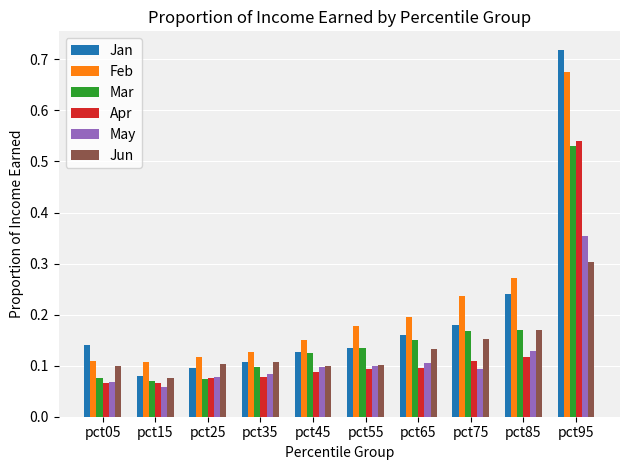

At how many categories does at least one series exceed 0?

10